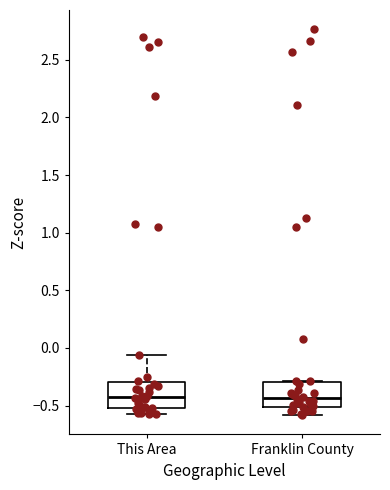

Reading left to right, read every box against the y-axis: the position of its median line, the range the box covers, and the ends of its whiskers. The values are not printed on the chart, so give them approximately, as read against the axis.

This Area: median -0.45, box -0.50 to -0.30, whiskers -0.55 to -0.05
Franklin County: median -0.45, box -0.50 to -0.30, whiskers -0.60 to -0.30